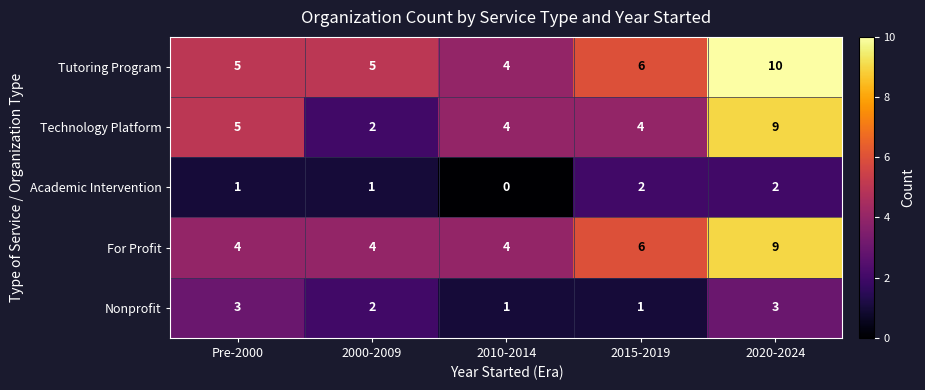

What is the difference between the maximum and minimum values in the Technology Platform series?

7